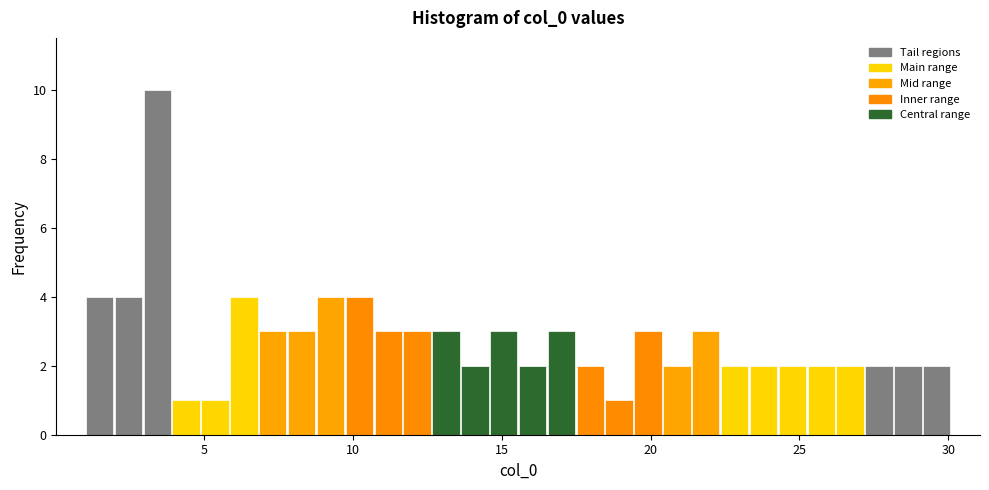

Around what value on the x-axis is the tallest bar? Give the approximate position of its centre, as read against the axis.

3.5